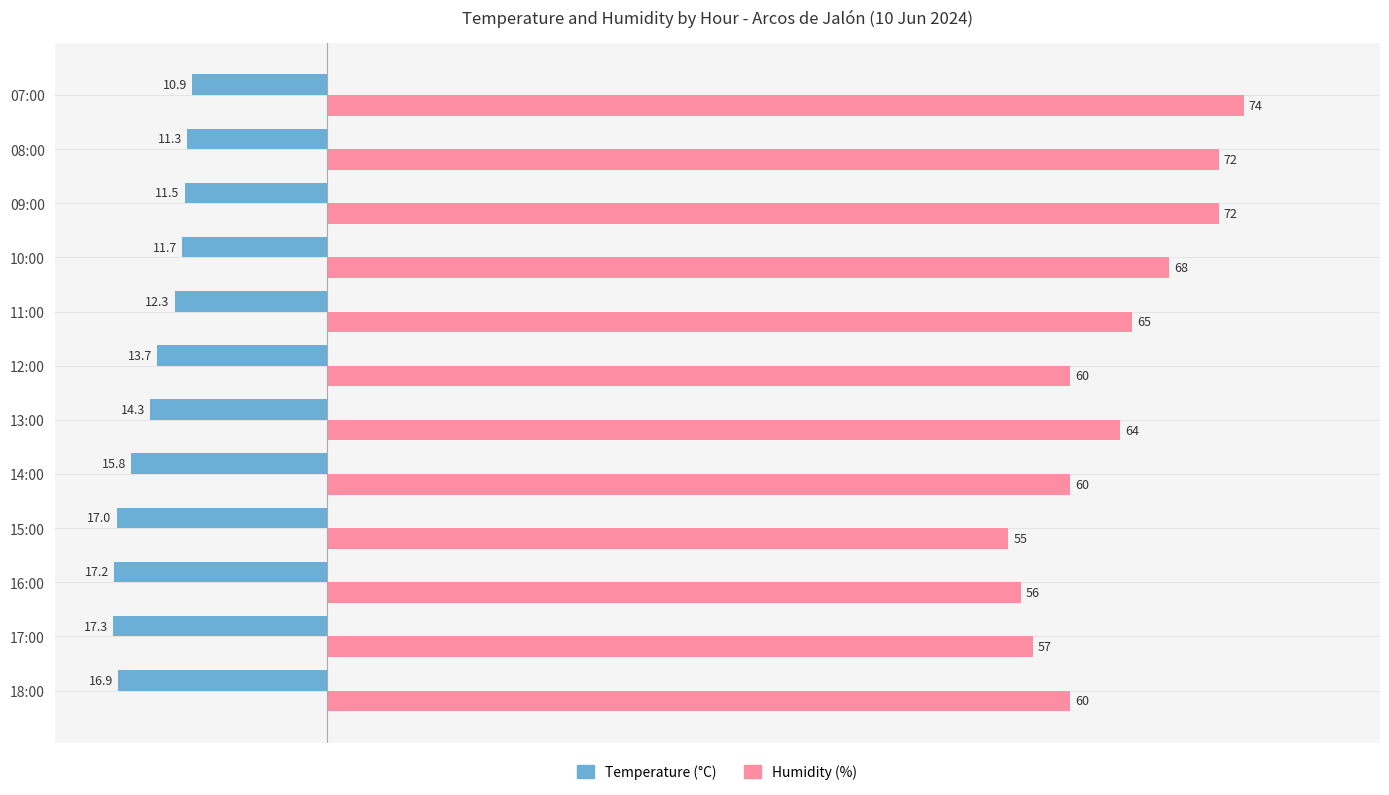

Between 16:00 and 12:00, which series saw the biggest shift?

Humidity (%)